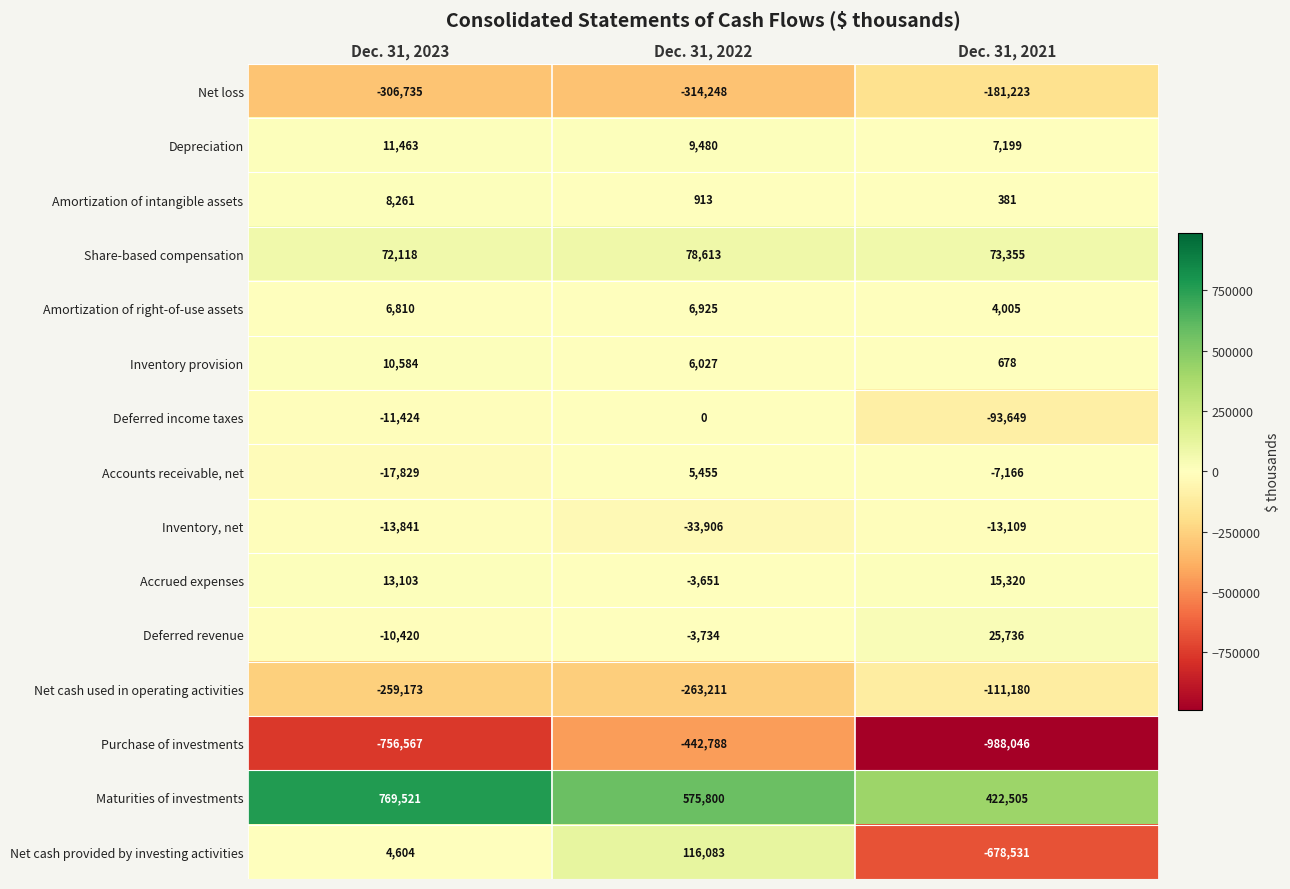

What is the sum of the Deferred income taxes values at Dec. 31, 2023 and Dec. 31, 2021?

-105073